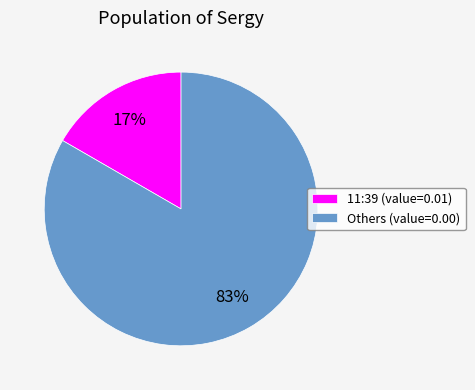

What is the largest slice in the pie chart?

Others (value=0.00)